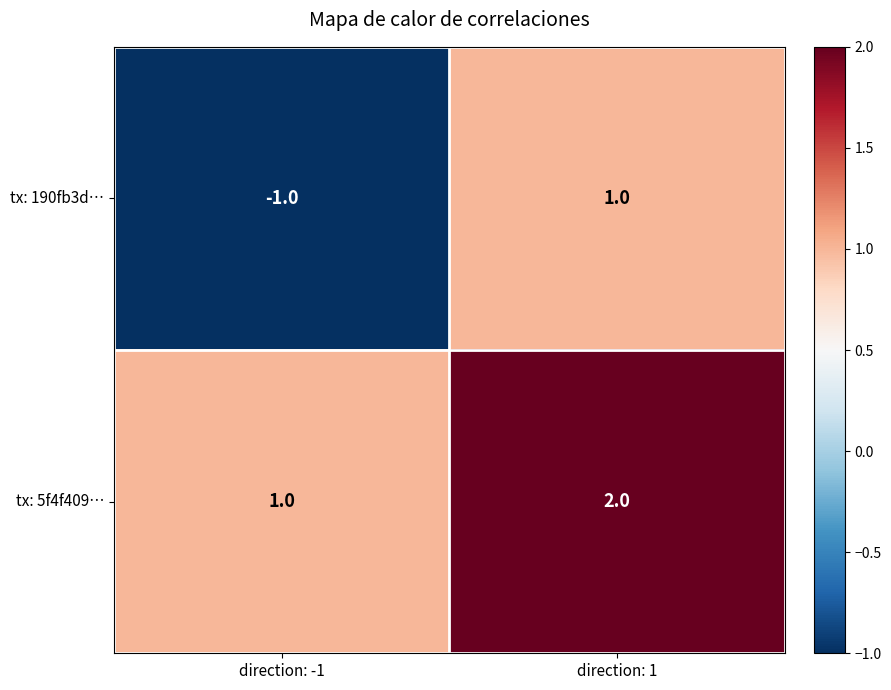

Reading left to right, list all the values displayed in this chart.

tx: 190fb3d…: -1	1
tx: 5f4f409…: 1	2